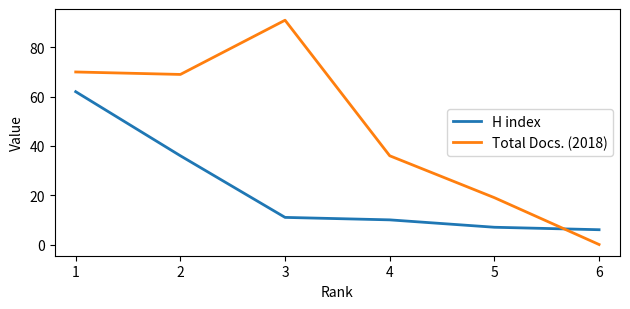

Where do H index and Total Docs. (2018) first cross each other?

5 and 6